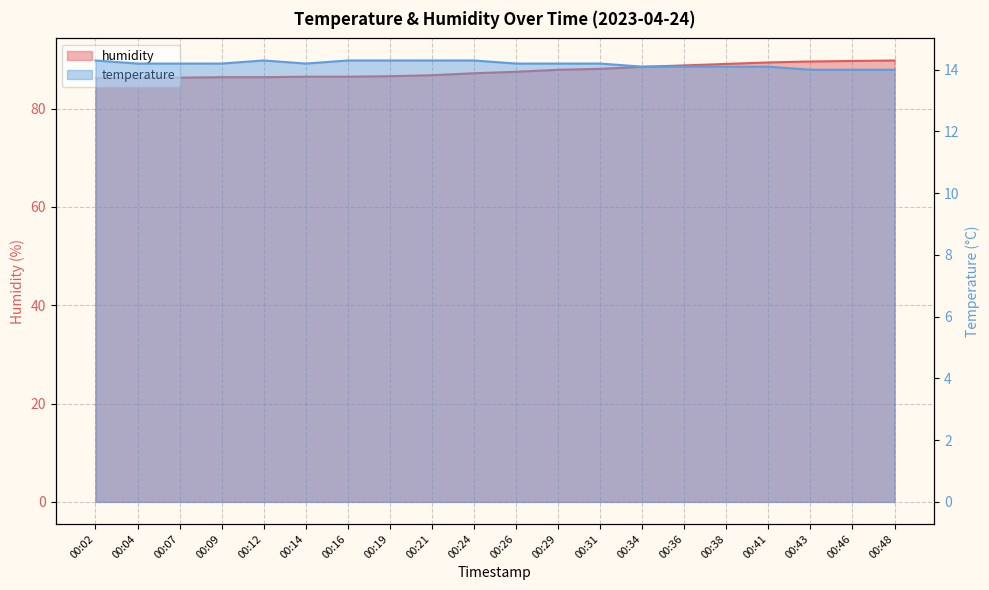

At which label does humidity first exceed 87?

00:24